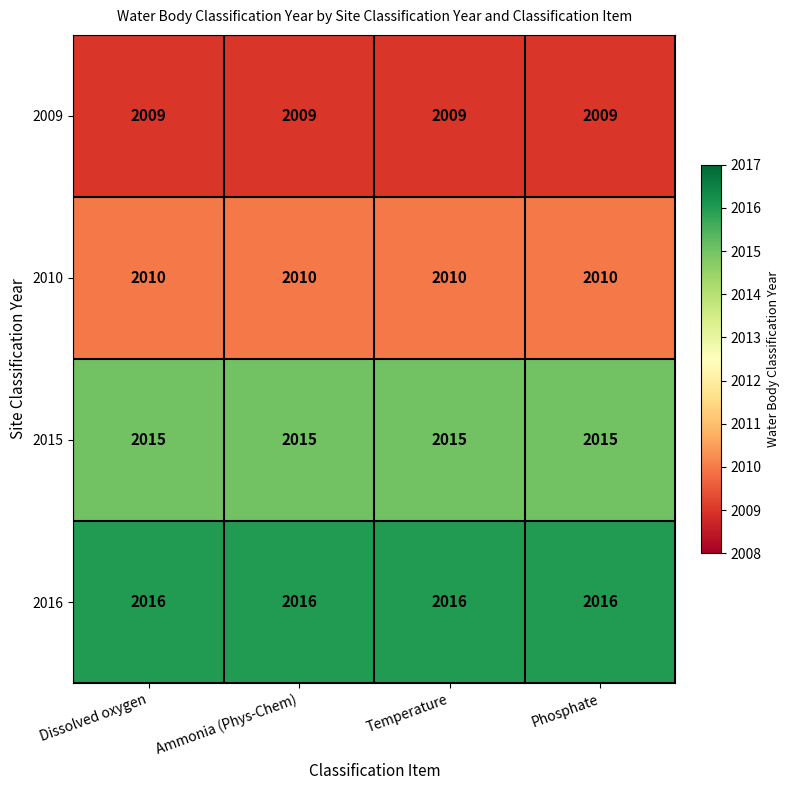

At how many categories does at least one series exceed 2014?

4